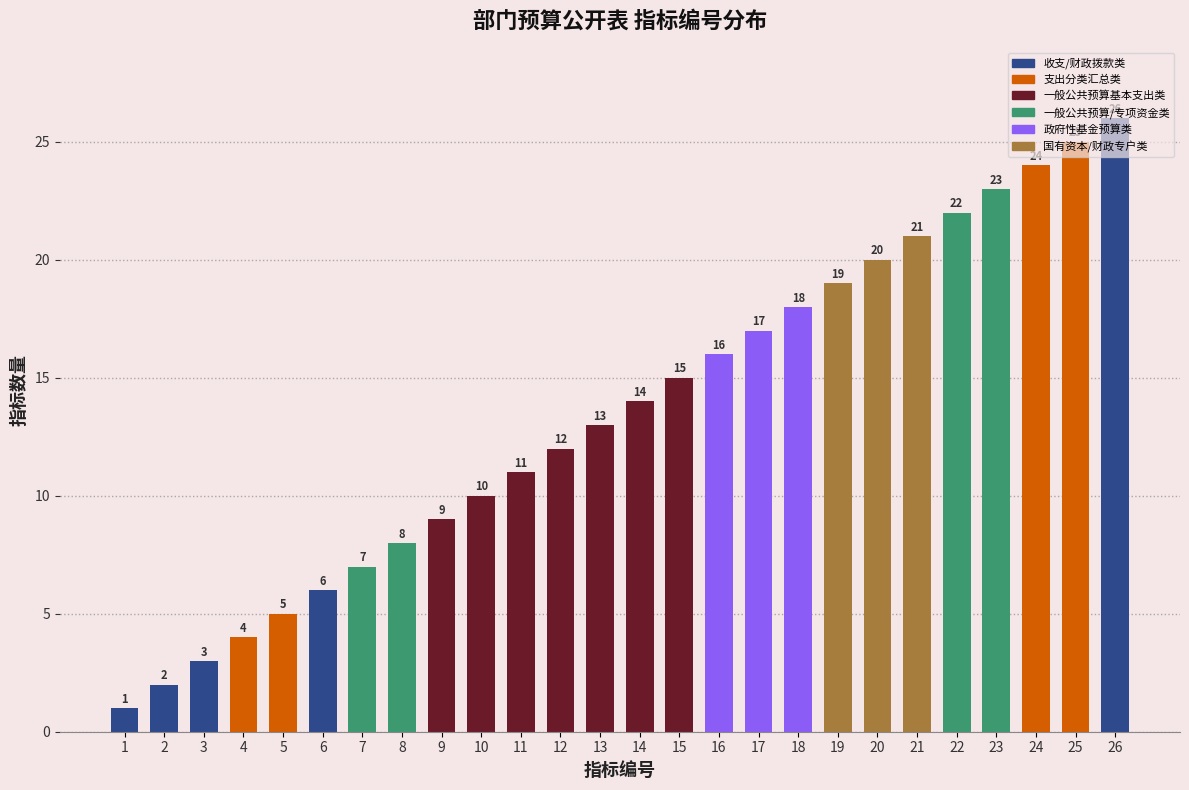

What is the value of the 16th bar from the left?

16